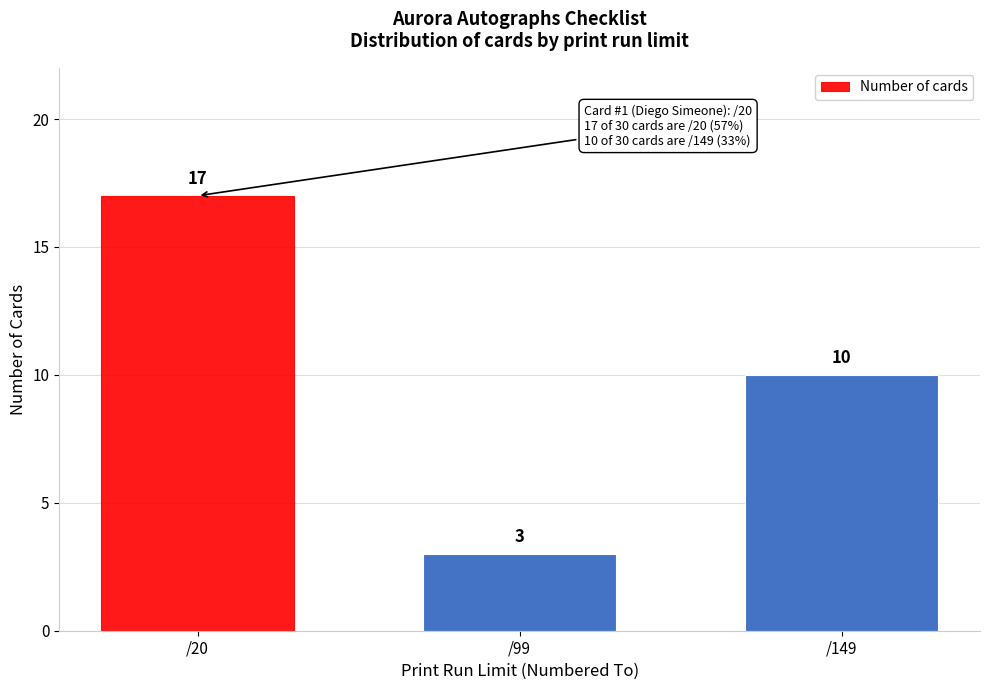

Reading right to left, list all the values displayed in this chart.

10	3	17